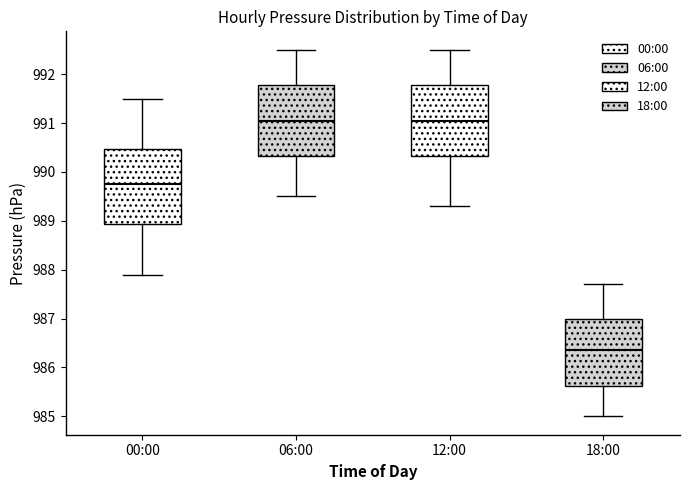

Comparing the boxes themselves (not the whiskers), which one is the tallest?

00:00